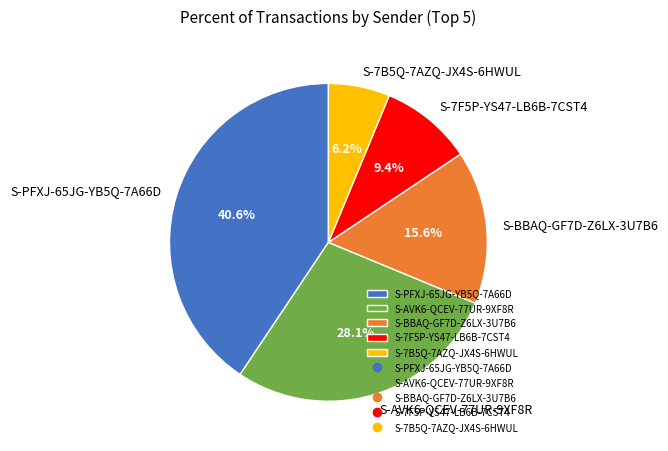

Does S-7F5P-YS47-LB6B-7CST4 represent more than half of the total?

No